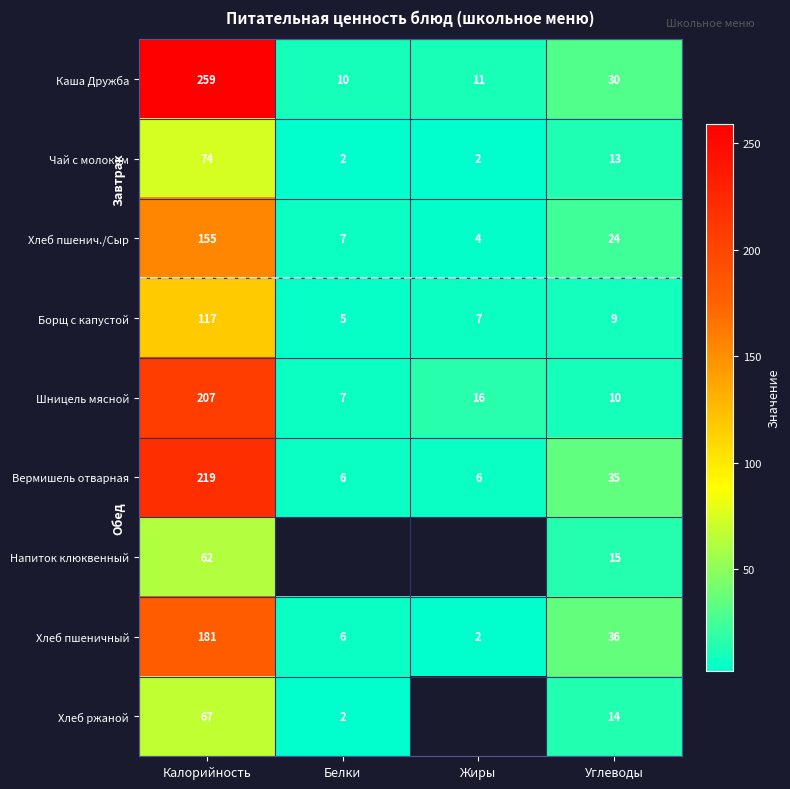

Where does the Чай с молоком series first go above 13?

Калорийность